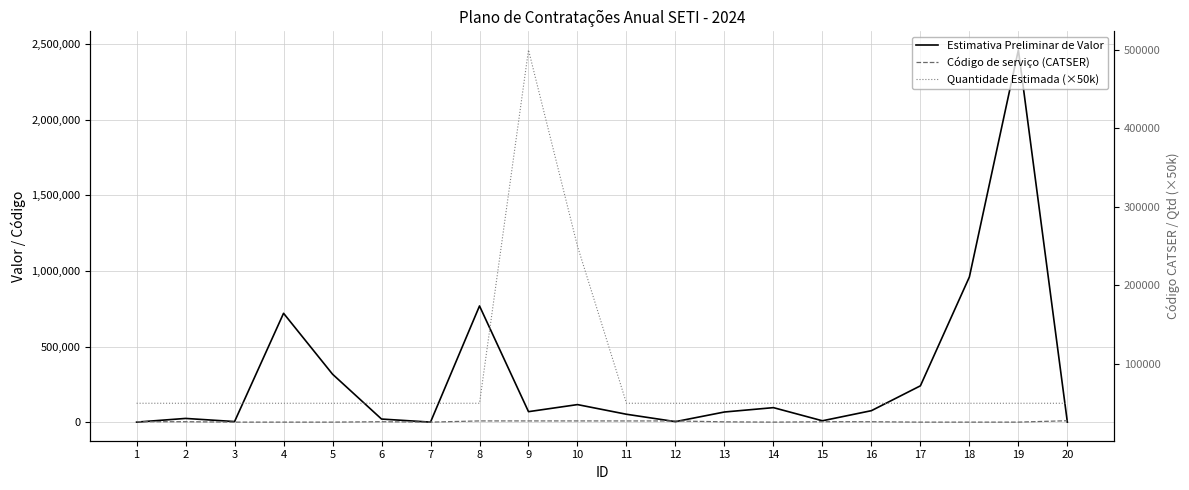

At which label does Código de serviço (CATSER) reach its minimum?

3